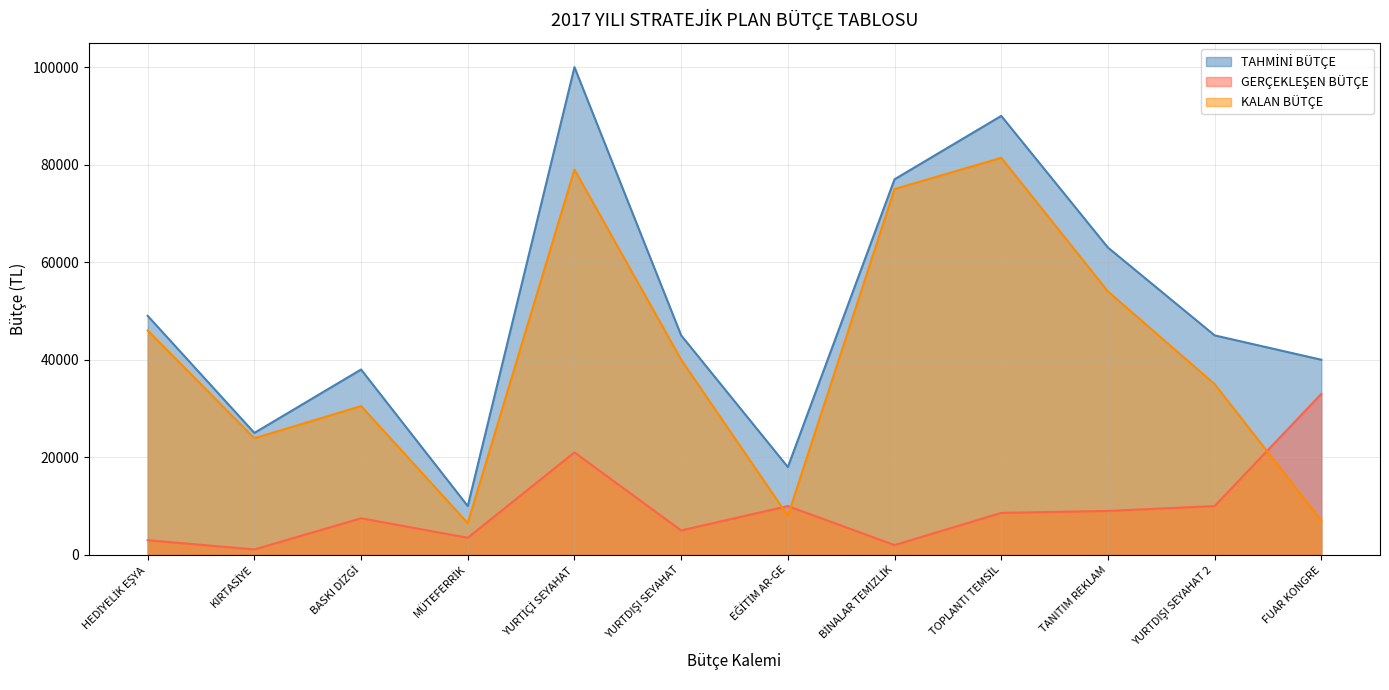

True or false: TAHMİNİ BÜTÇE and GERÇEKLEŞEN BÜTÇE intersect in this chart.

False